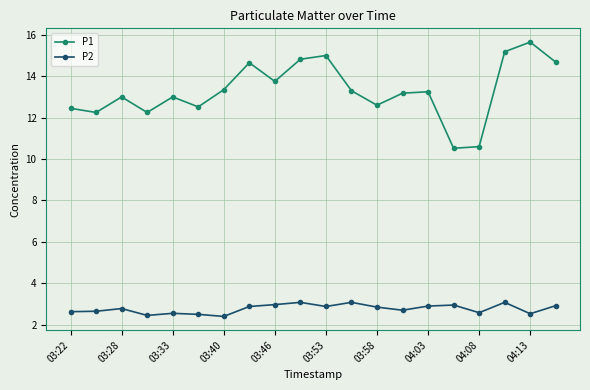

True or false: P2 and P1 cross at least once.

False